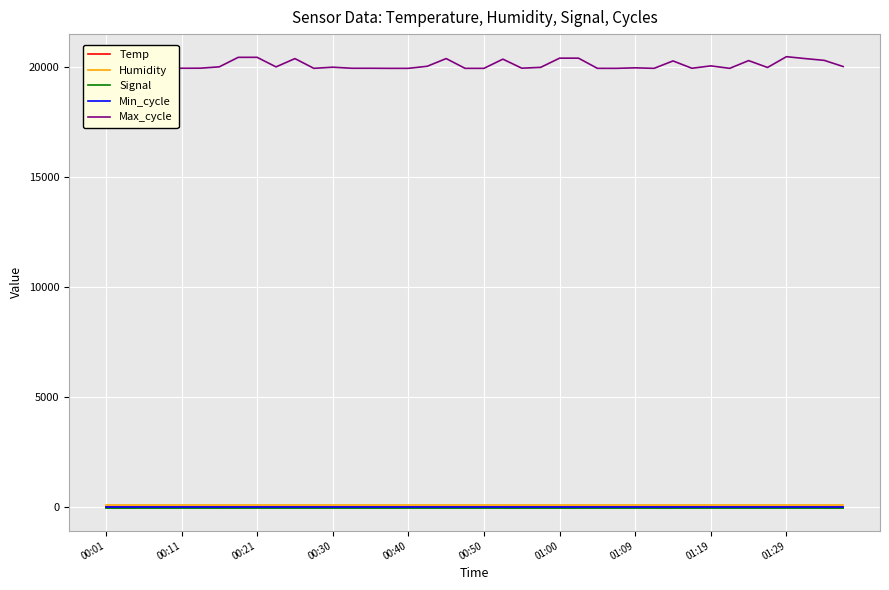

What is the sum of the Temp values at 16 and 11?

22.5